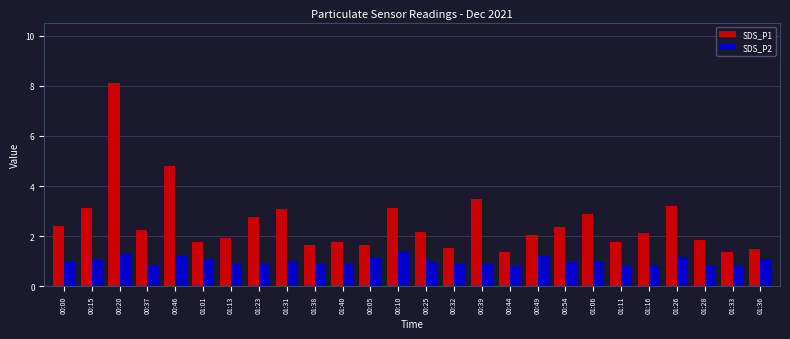

List the series in order of their overall mean, lowest first.

SDS_P2, SDS_P1